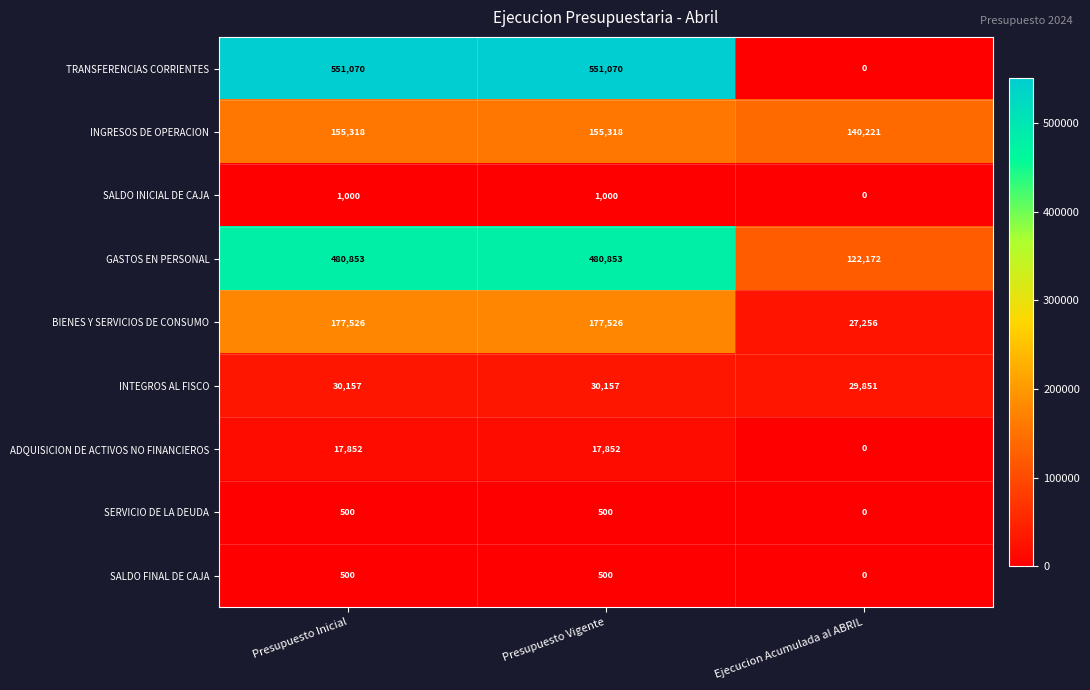

What is the greatest value displayed?

551070